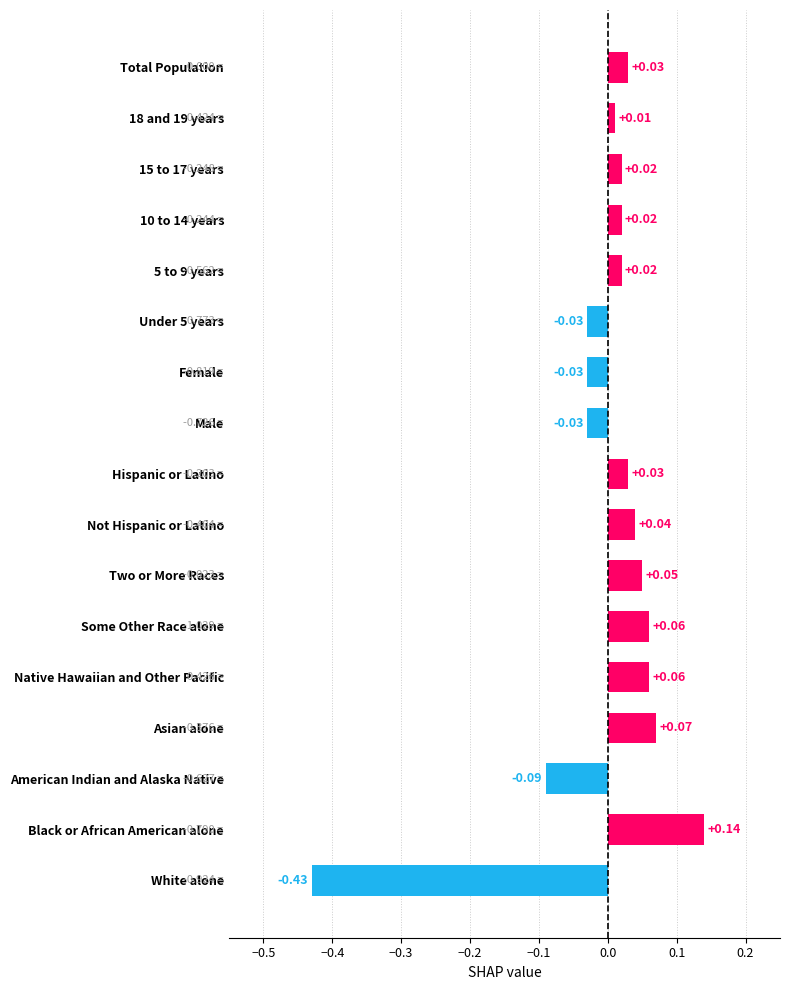

The chart shows a value of 0.1 at Hispanic or Latino. True or false?

False